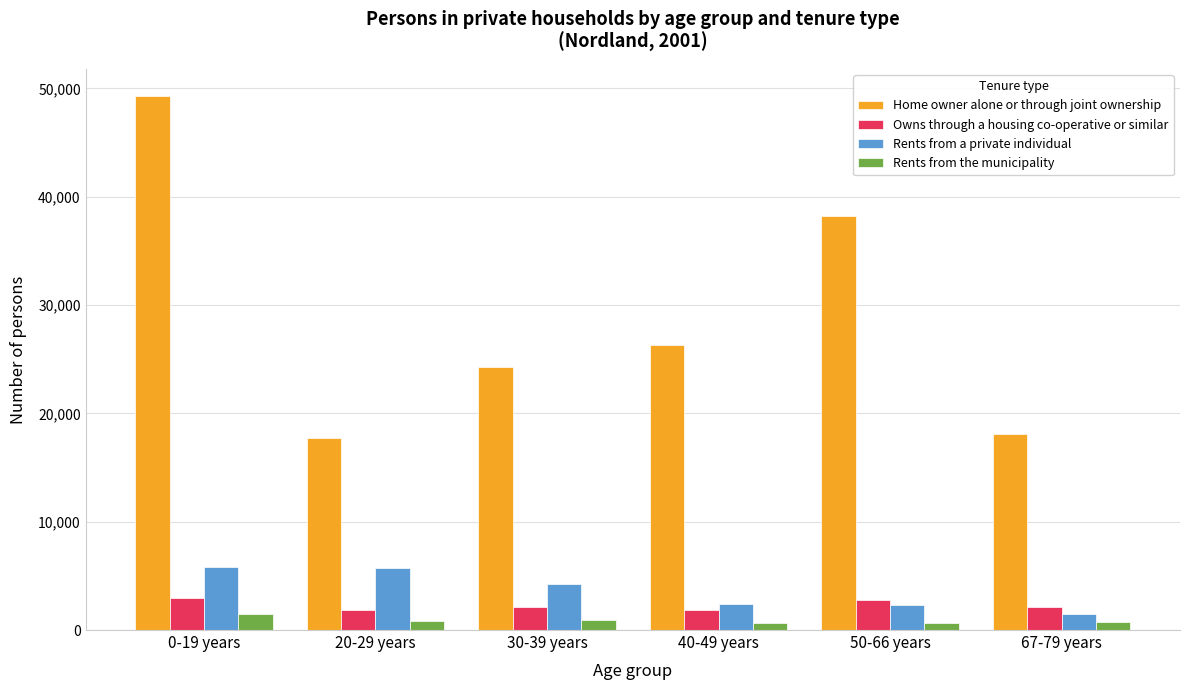

Which series changed the most between 50-66 years and 67-79 years?

Home owner alone or through joint ownership